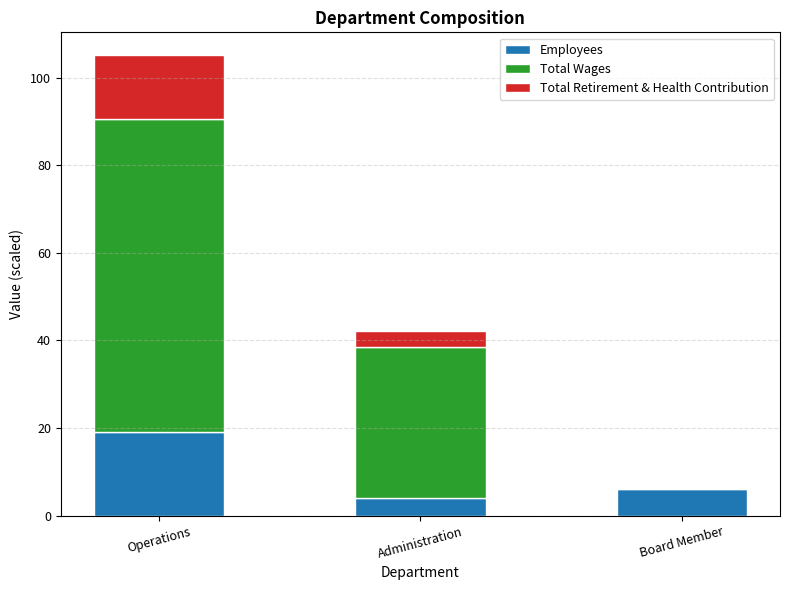

What are all the series names shown in the legend?

Employees, Total Wages, Total Retirement & Health Contribution